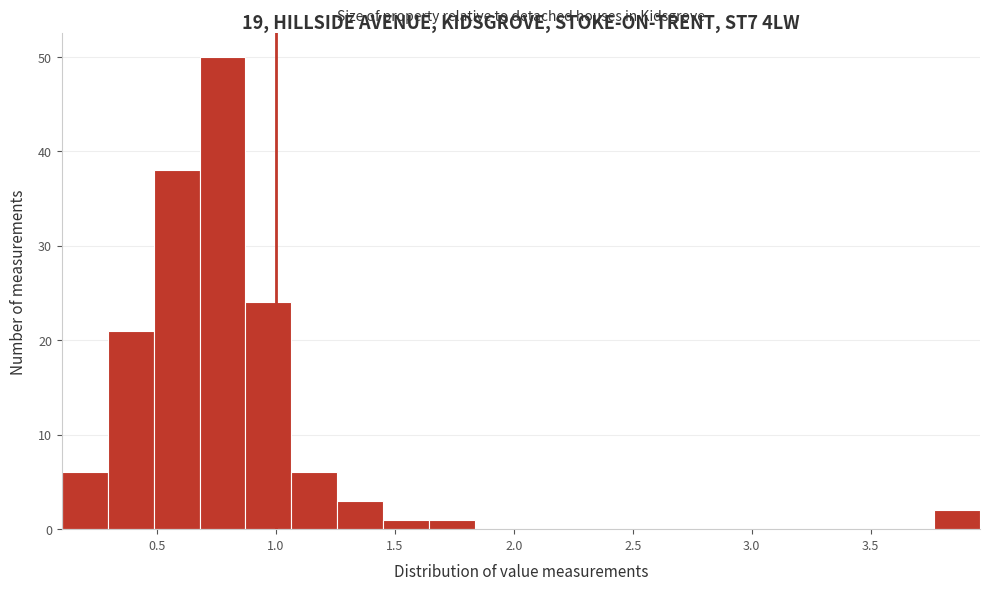

Around what value on the x-axis is the tallest bar? Give the approximate position of its centre, as read against the axis.

0.80